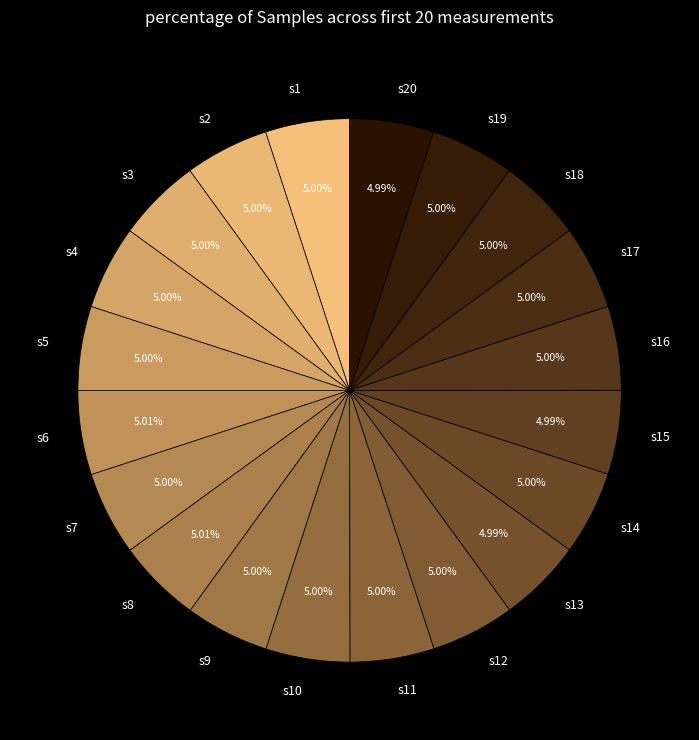

Is the sum of s12 and s19 greater than half?

No